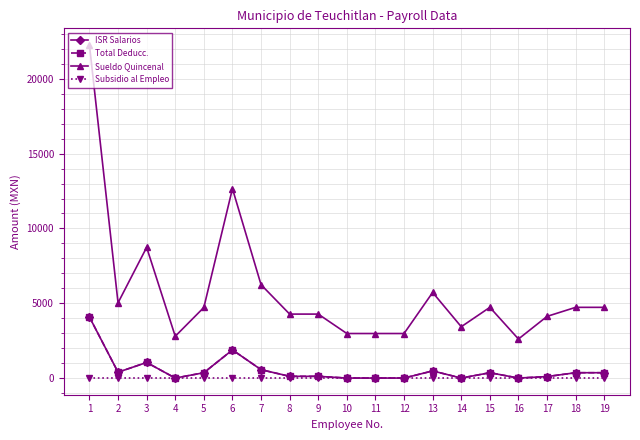

Does the chart have visible grid lines?

Yes